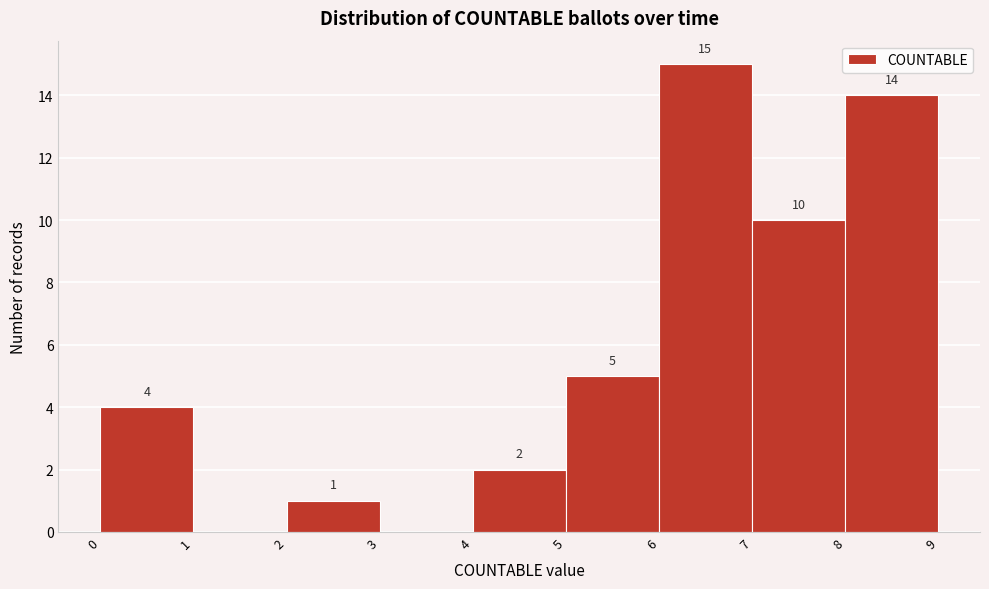

Over which range of the x-axis is the bar tallest?

6 to 7